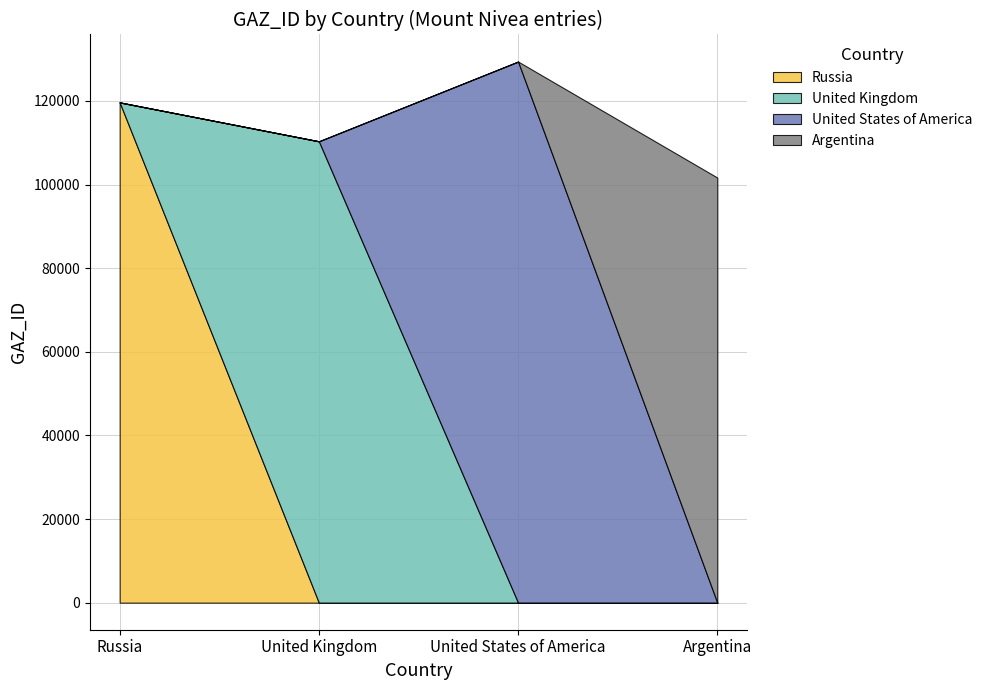

Where do Argentina and United States of America first cross each other?

United States of America and Argentina